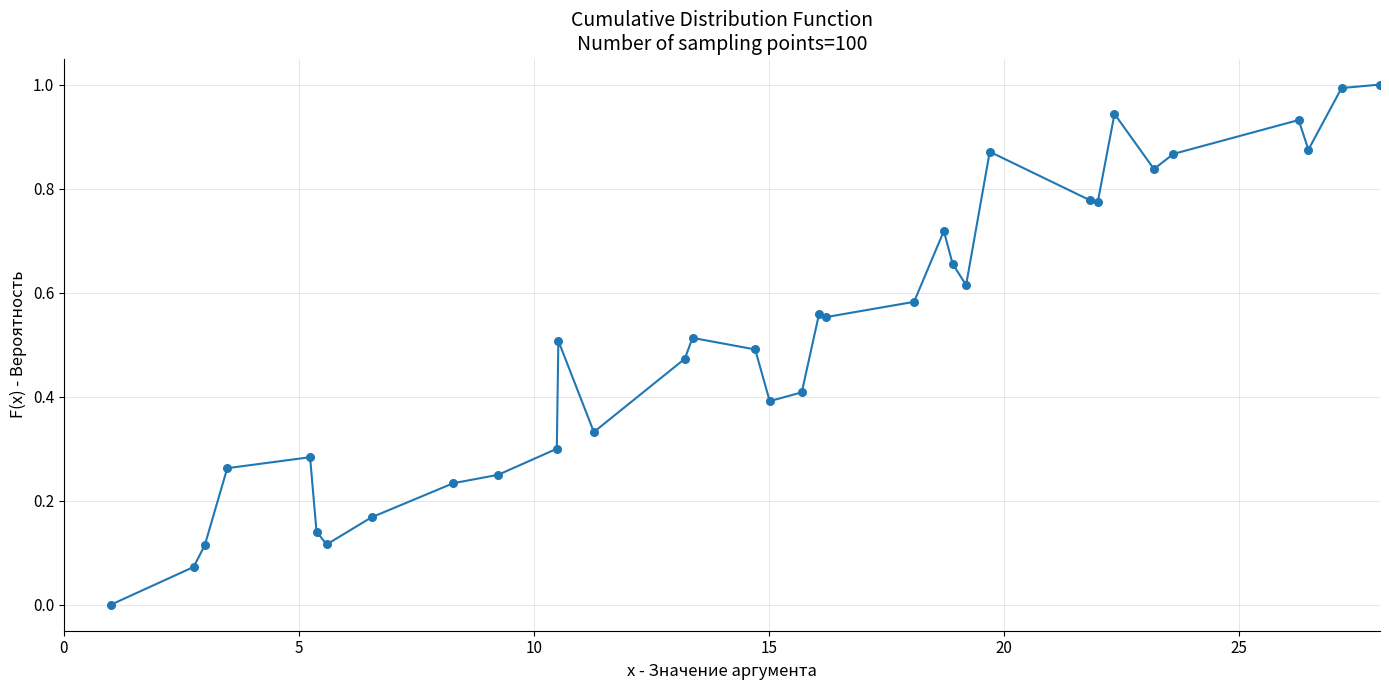

What is the difference between the maximum and minimum values?

1.0